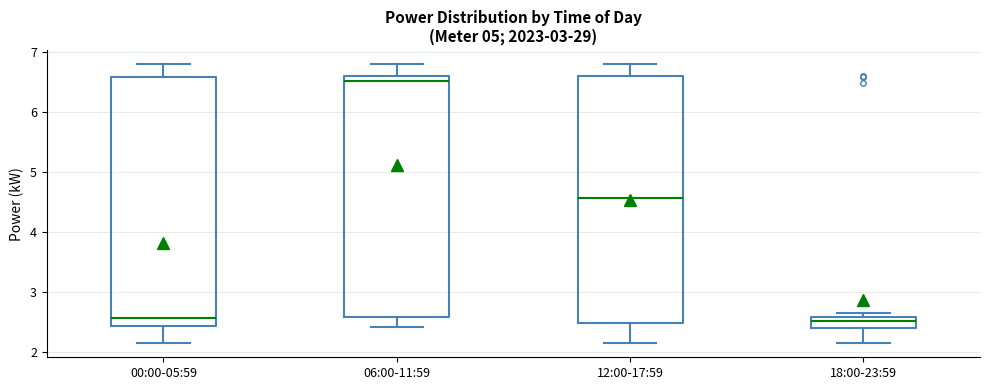

Where does the lower whisker of the box for 00:00-05:59 end on the y-axis? The values are not printed on the chart, so give them approximately, as read against the axis.

2.1